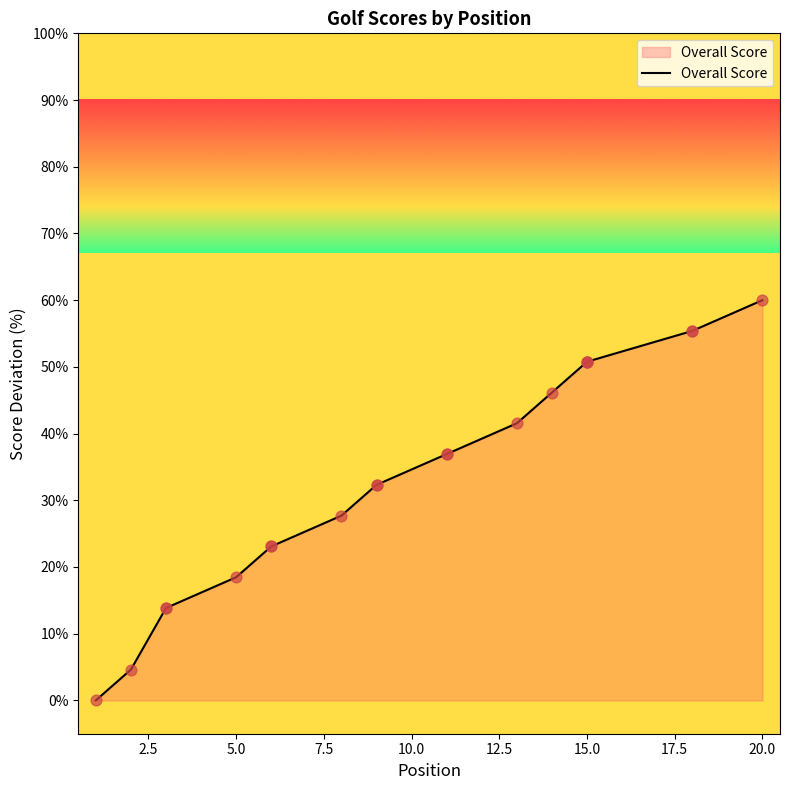

What is the change in value from 6 to 9?

+9.2